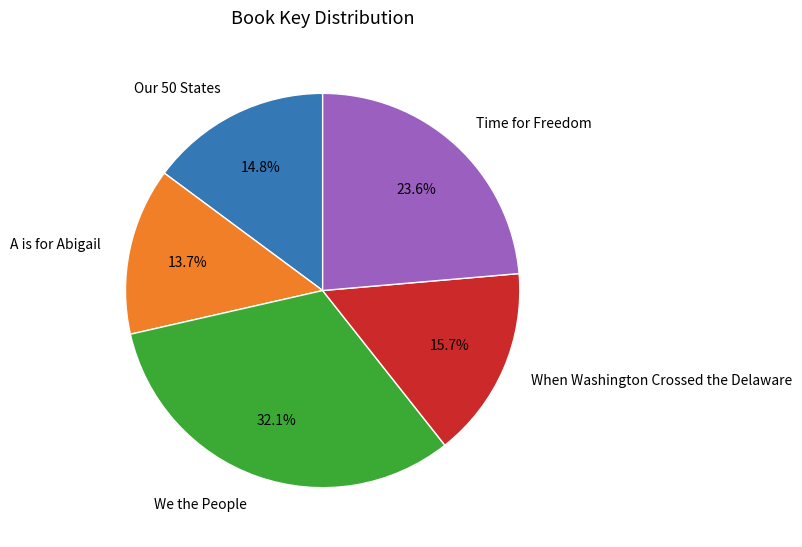

Rank the categories by value from highest to lowest.

We the People, Time for Freedom, When Washington Crossed the Delaware, Our 50 States, A is for Abigail